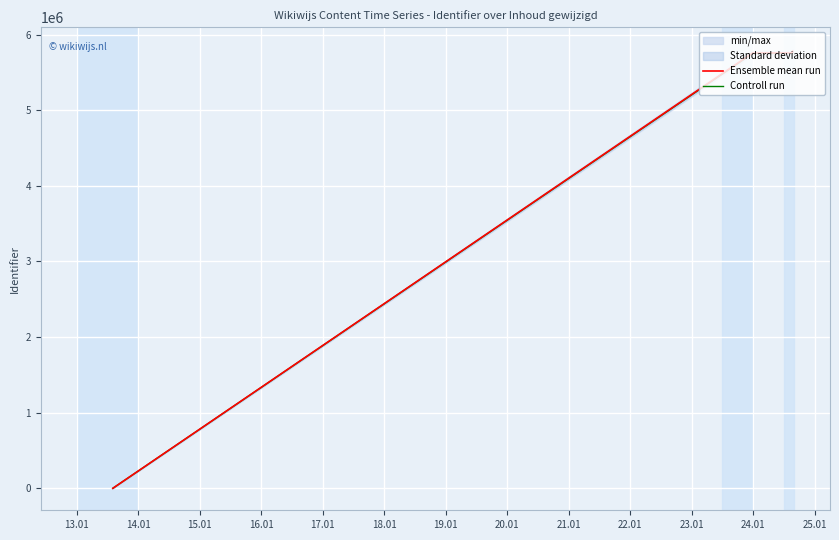

What is the difference between the highest and lowest values at 15.01?

5758.6